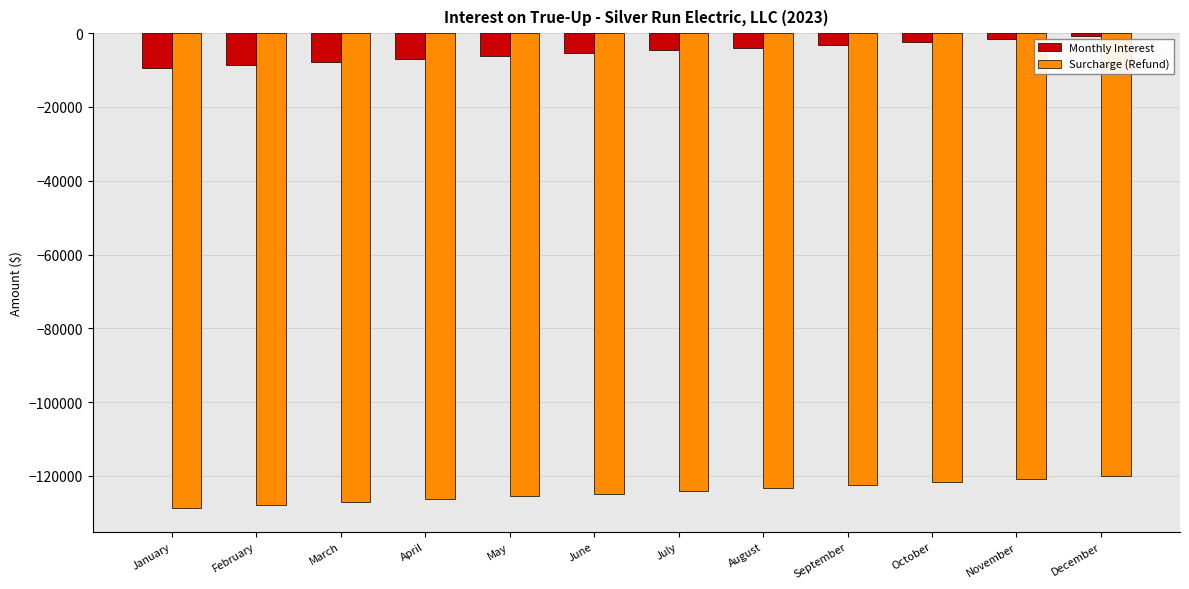

List the series in order of their overall mean, lowest first.

Surcharge (Refund), Monthly Interest